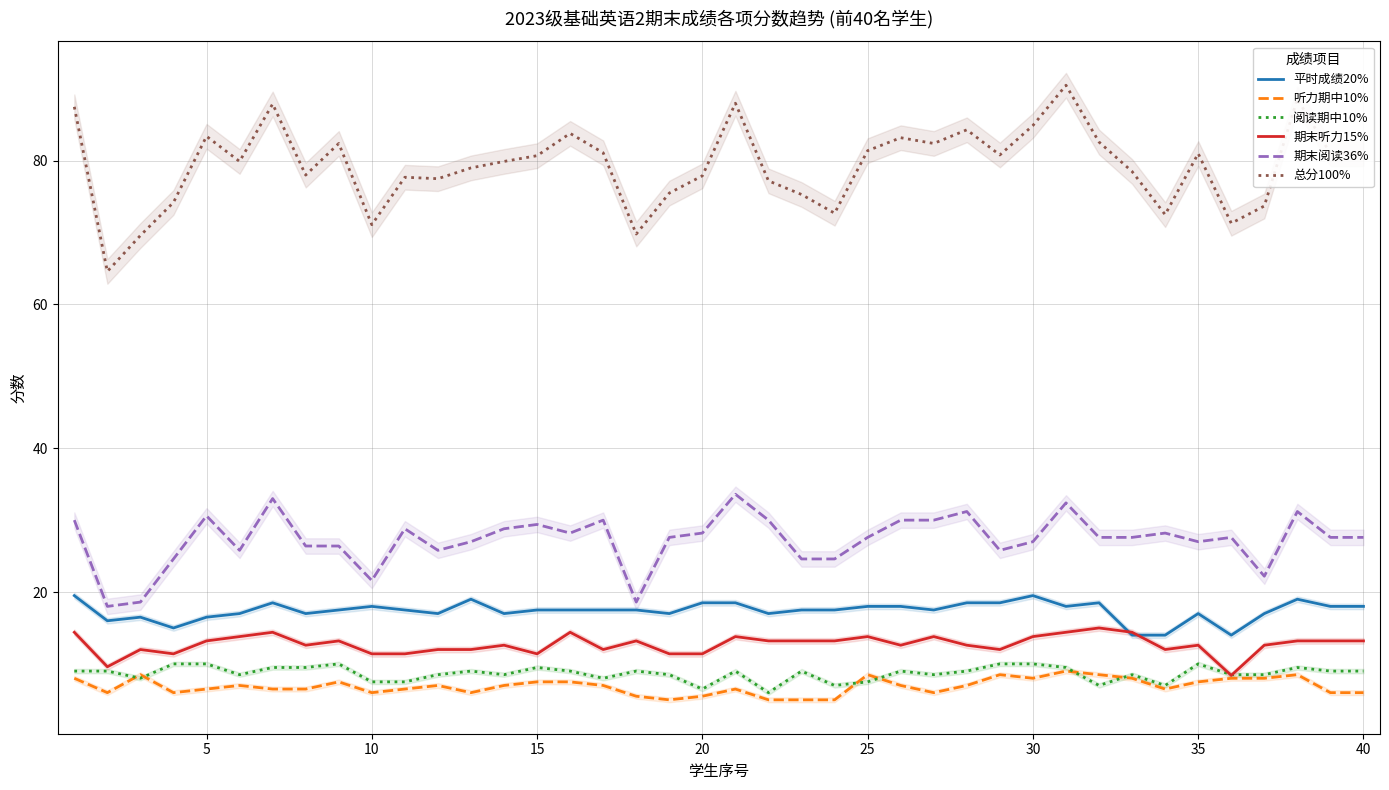

What are all the series names shown in the legend?

平时成绩20%, 听力期中10%, 阅读期中10%, 期末听力15%, 期末阅读36%, 总分100%